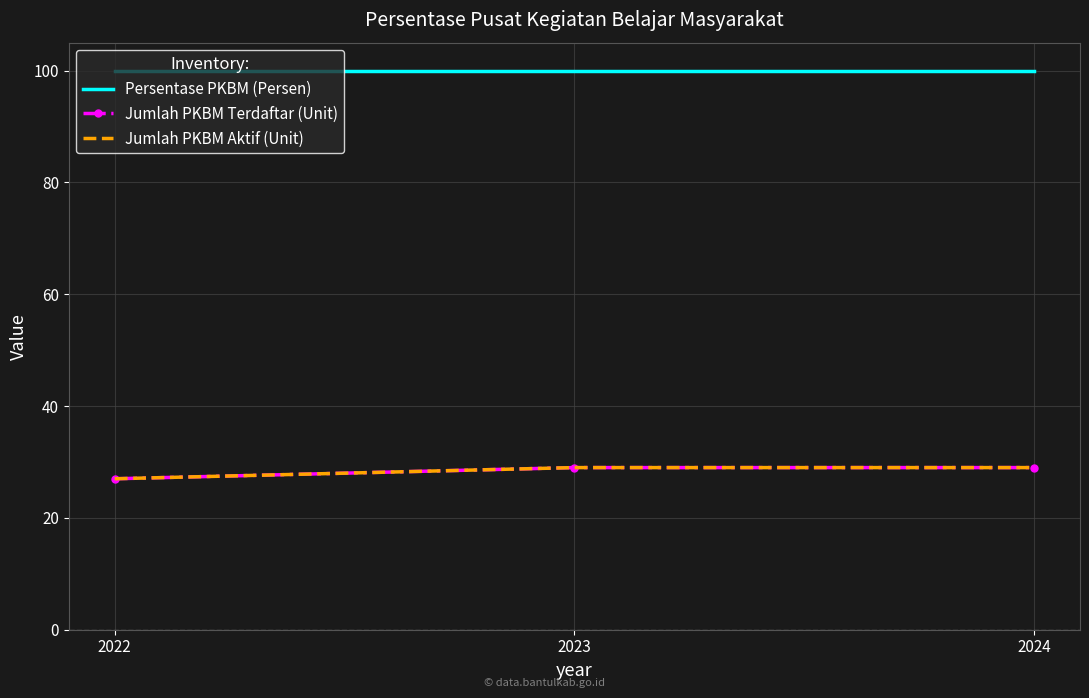

What is the spread (max minus min) of values at 2023?

71